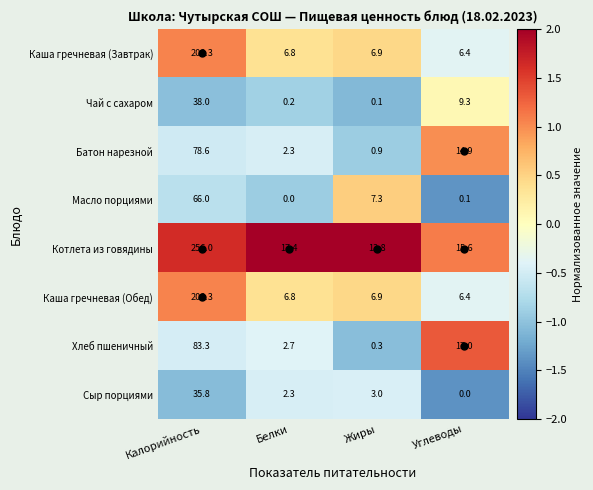

Which series changed the most between Калорийность and Углеводы?

Котлета из говядины